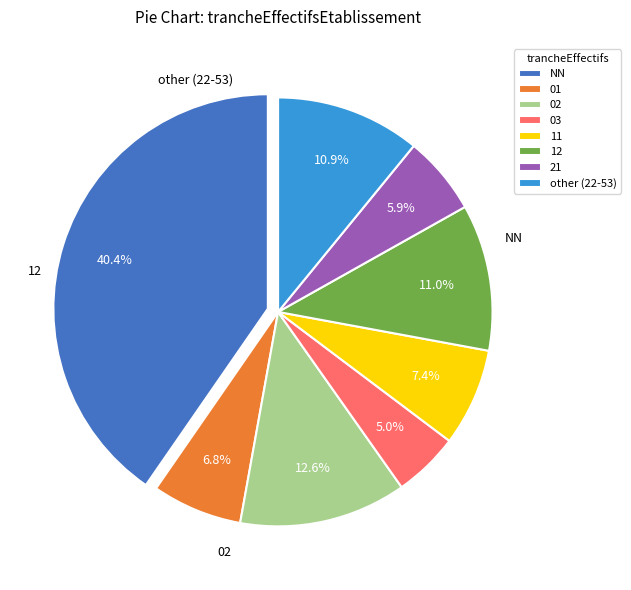

What is the smallest slice in the pie chart?

03